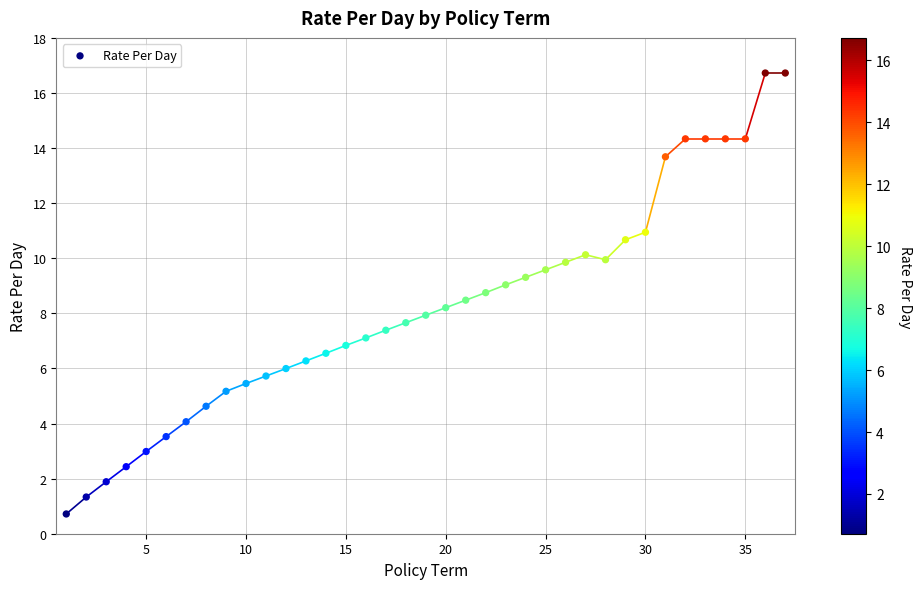

What is the range of X values (max minus min)?

36.0